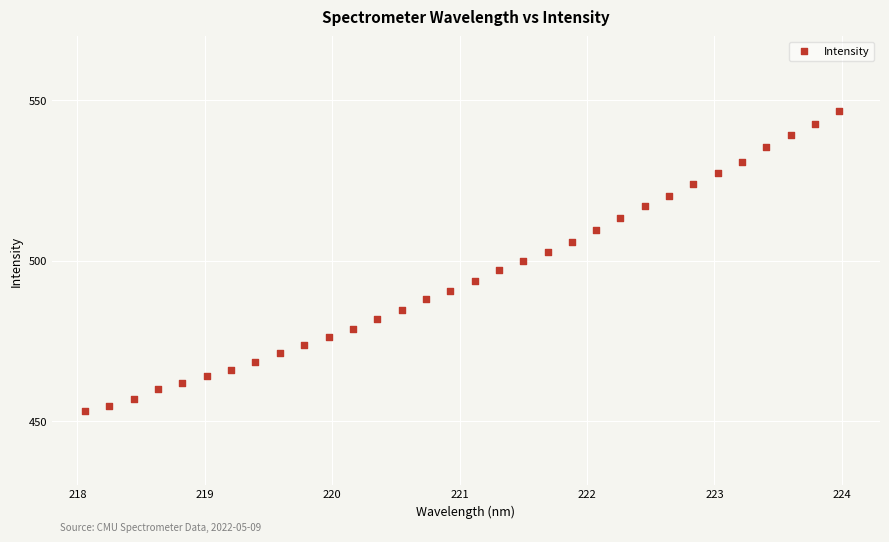

What is the range of Y values (max minus min)?

93.7